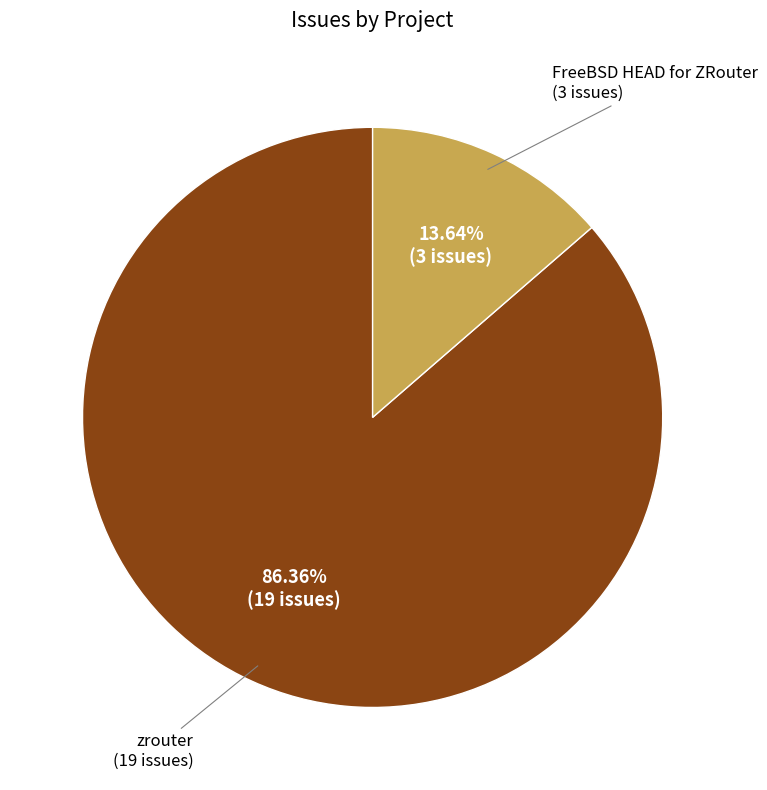

To the nearest percent, what is the average slice percentage?

50%